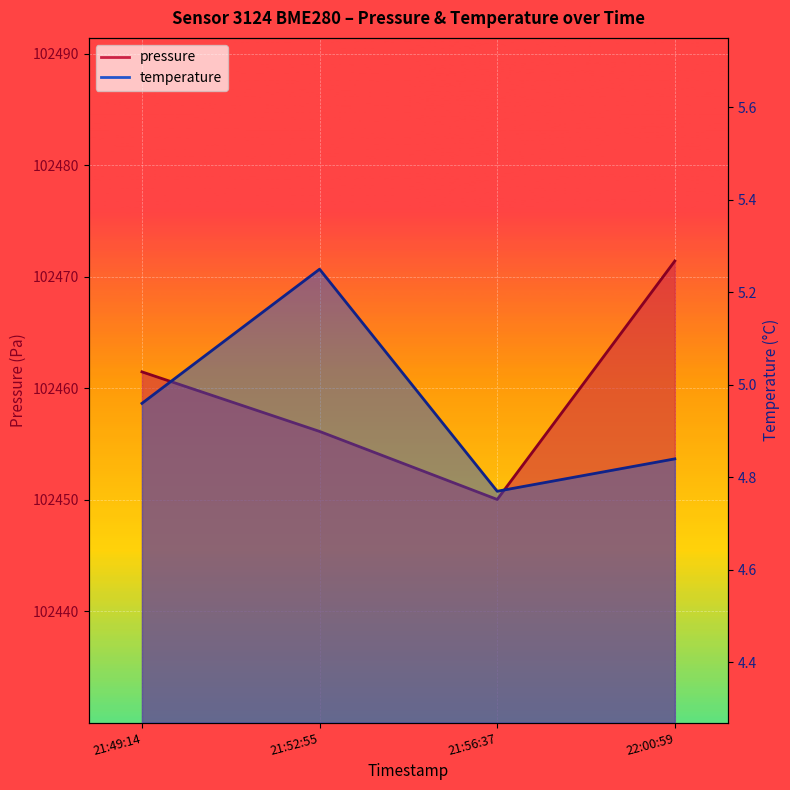

How many lines are shown in the chart?

2